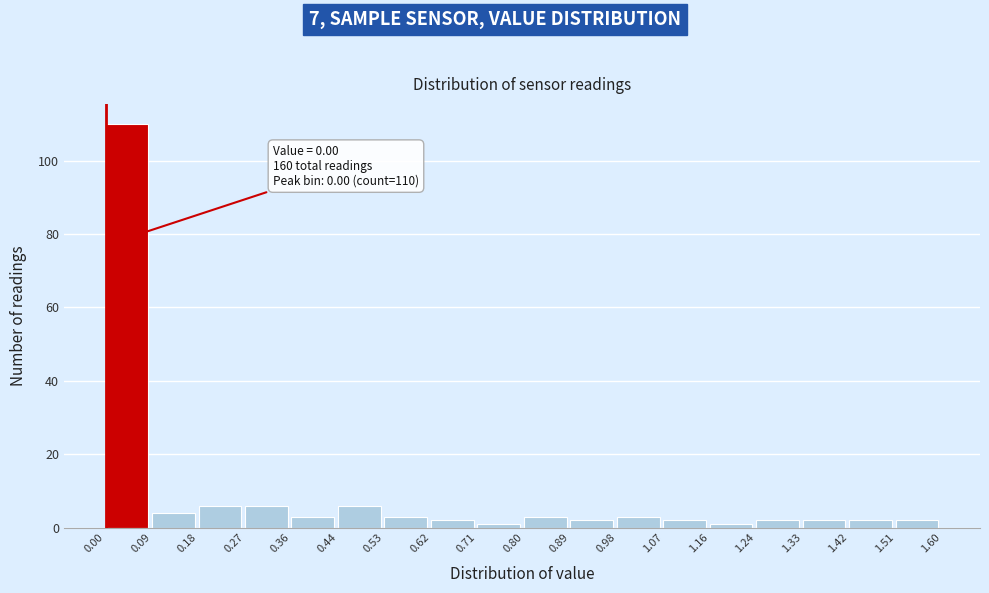

Which range on the x-axis has the tallest bar?

0.00 to 0.09